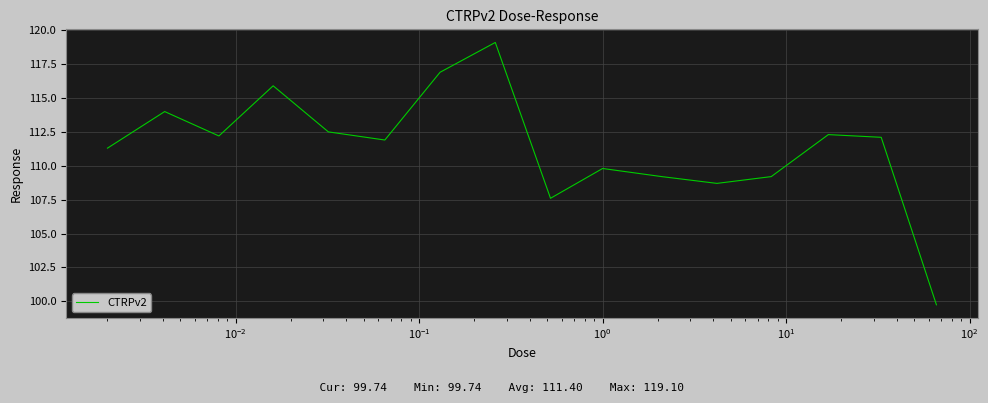

What is the difference between the maximum and minimum values?

19.4